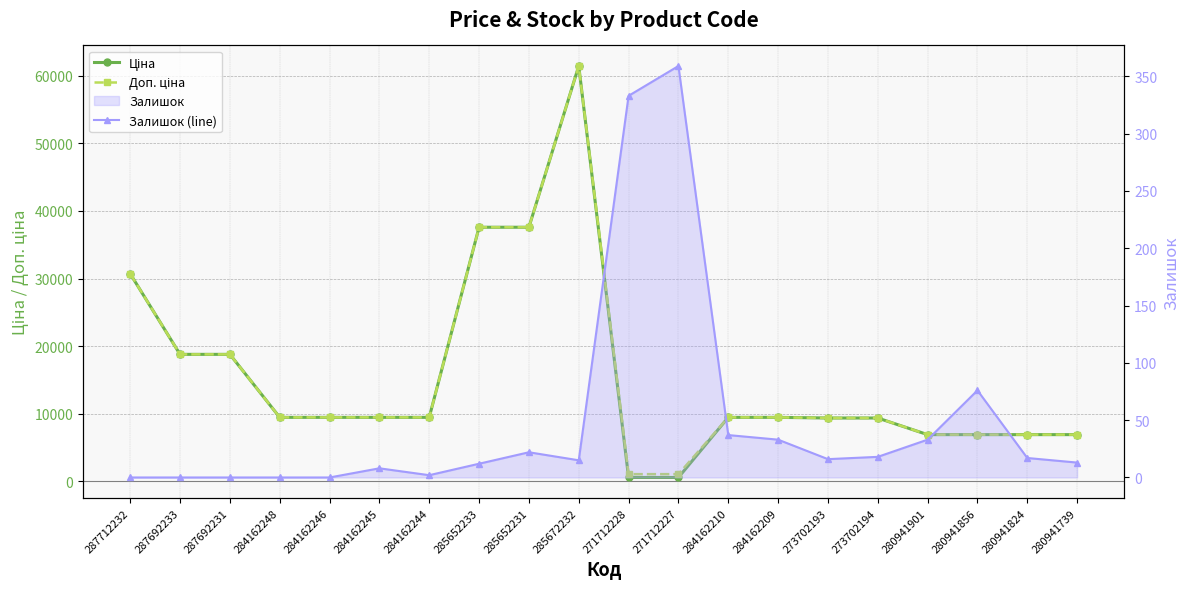

True or false: Залишок (line) and Ціна intersect in this chart.

False